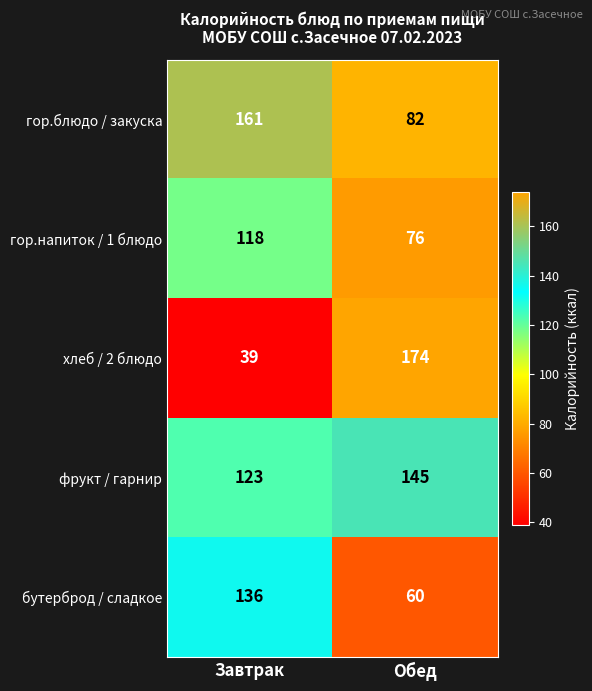

The value of гор.напиток / 1 блюдо at Завтрак is 118. True or false?

True